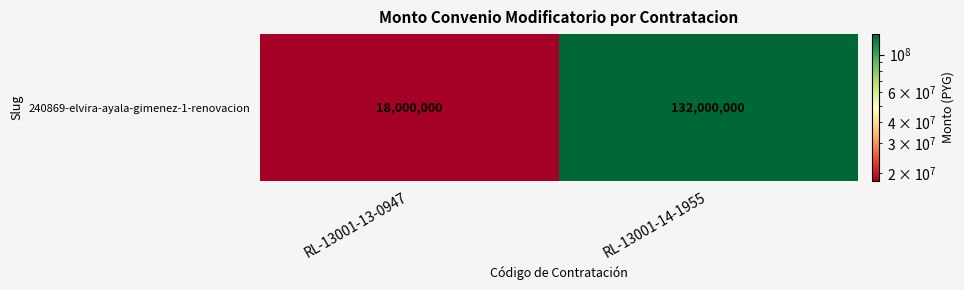

Is it true that the value at RL-13001-13-0947 is 18000000?

True